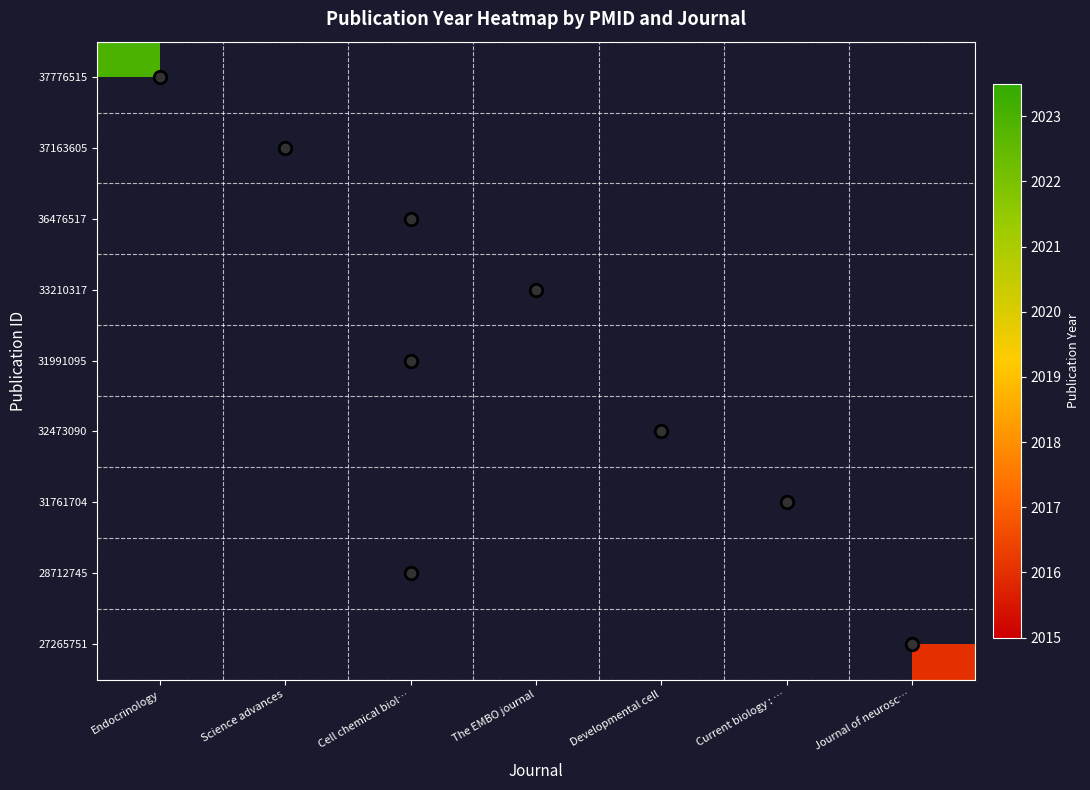

Count the number of data series in this chart.

9